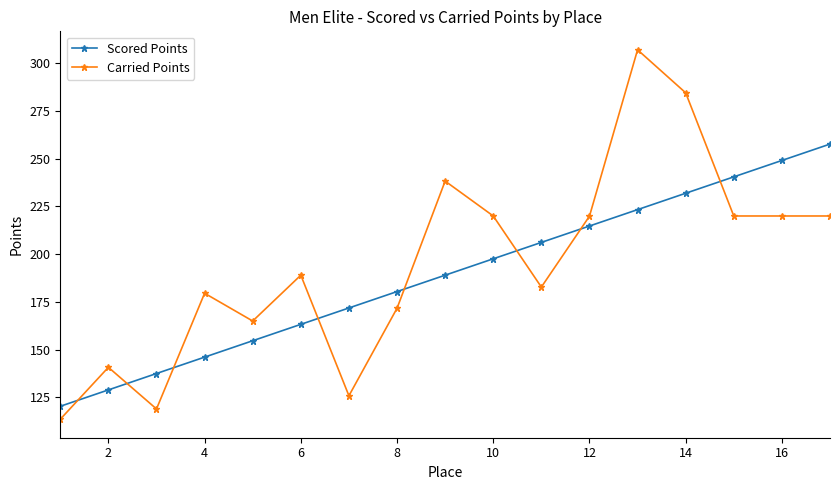

True or false: Carried Points has more than 0 points higher than both neighbors.

True